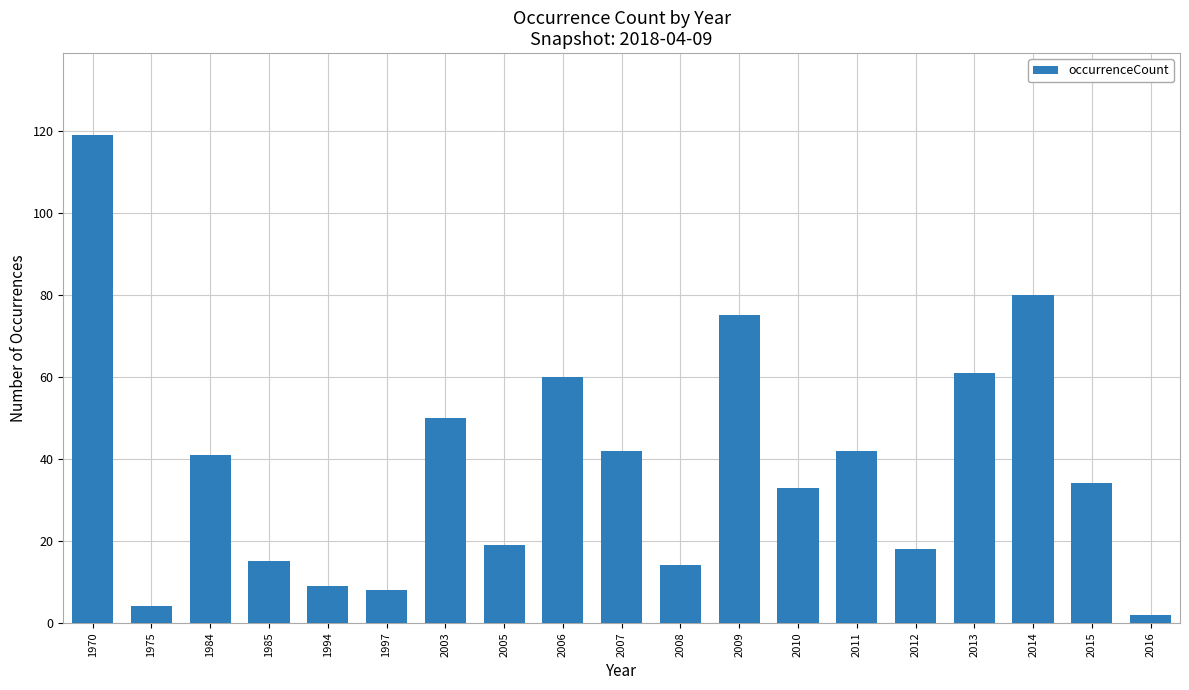

Does the chart contain any negative values?

No